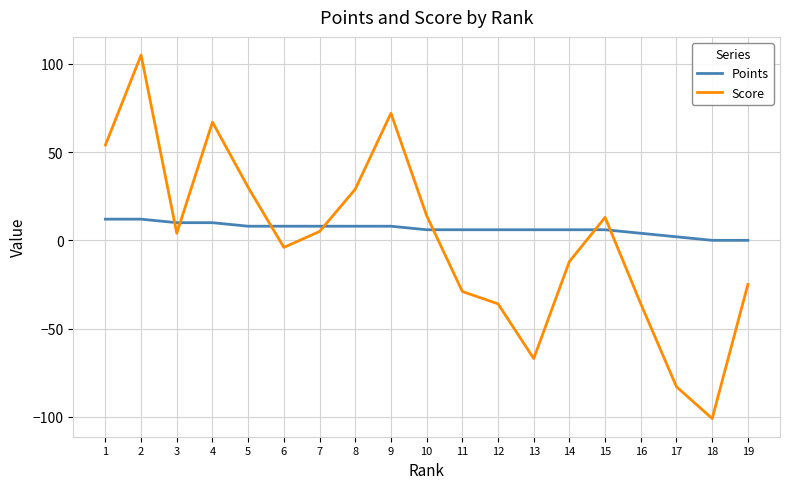

List the series in order of their overall mean, lowest first.

Score, Points